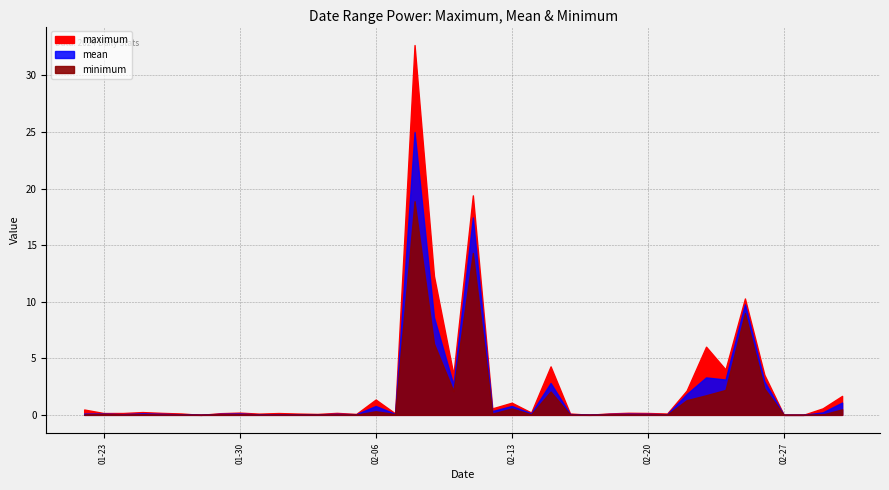

What is the label of the 25th point from the left?

2024-02-15